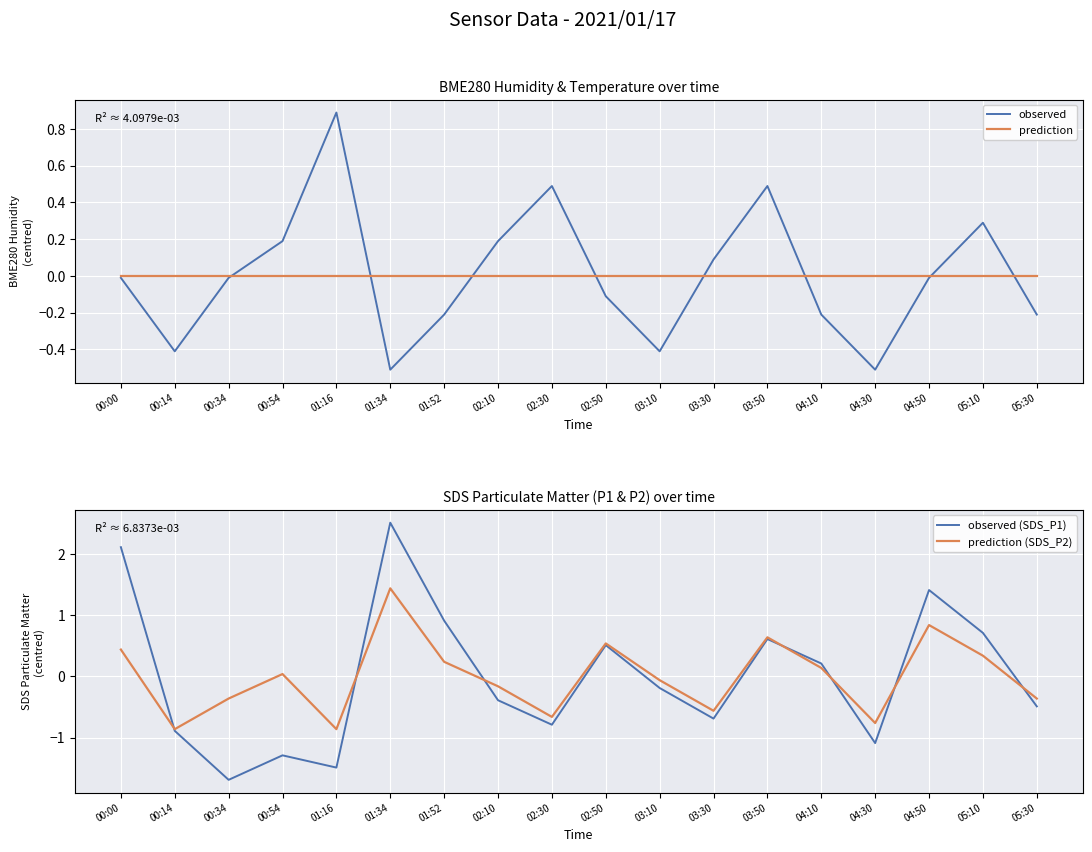

List the labels in order of observed value, smallest first.

01:34, 04:30, 00:14, 03:10, 01:52, 04:10, 05:30, 02:50, 00:00, 00:34, 04:50, 03:30, 00:54, 02:10, 05:10, 02:30, 03:50, 01:16